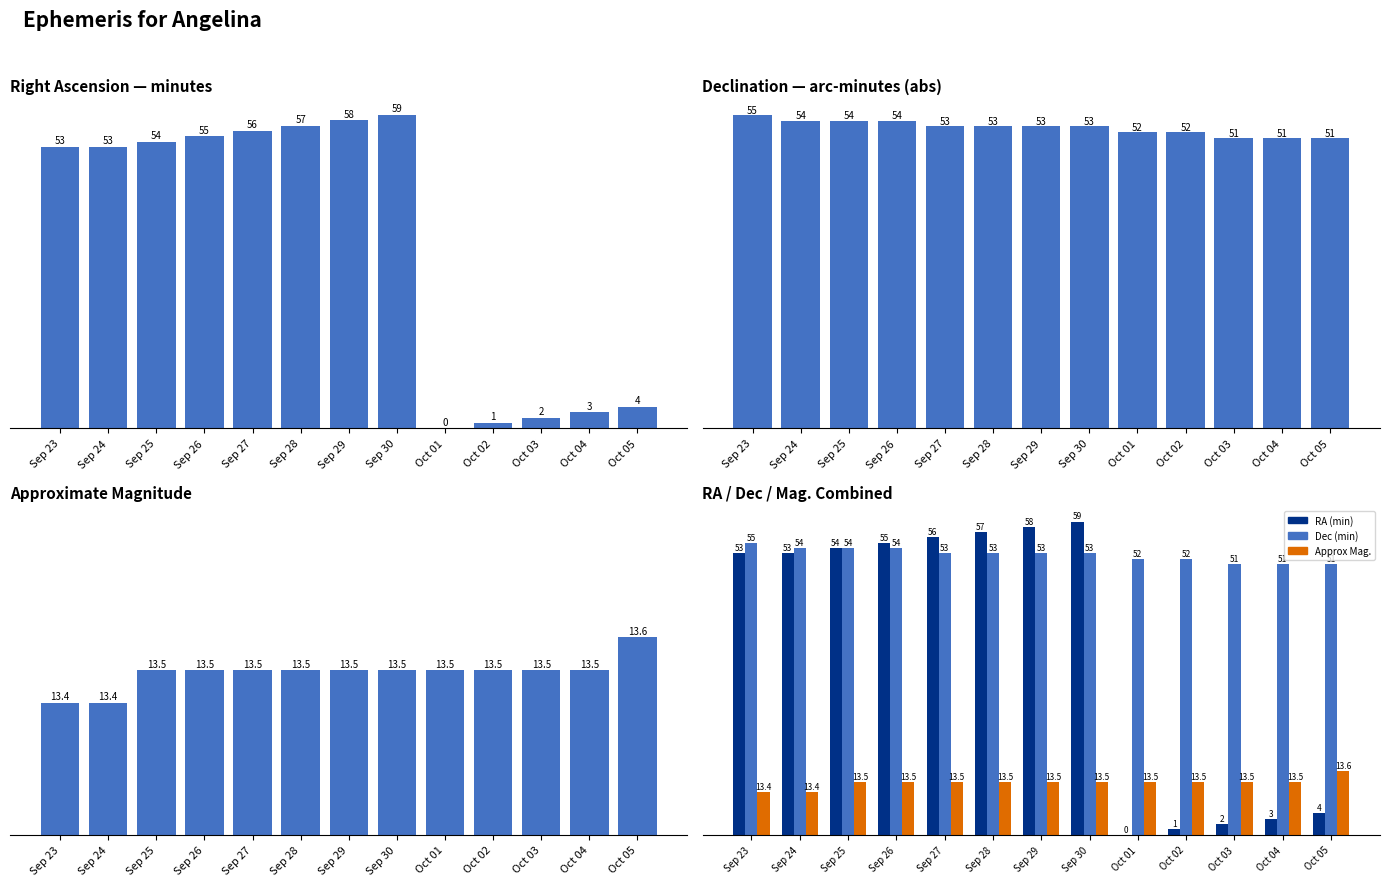

List the labels in order of Dec (min) value, smallest first.

Oct 03, Oct 04, Oct 05, Oct 01, Oct 02, Sep 27, Sep 28, Sep 29, Sep 30, Sep 24, Sep 25, Sep 26, Sep 23